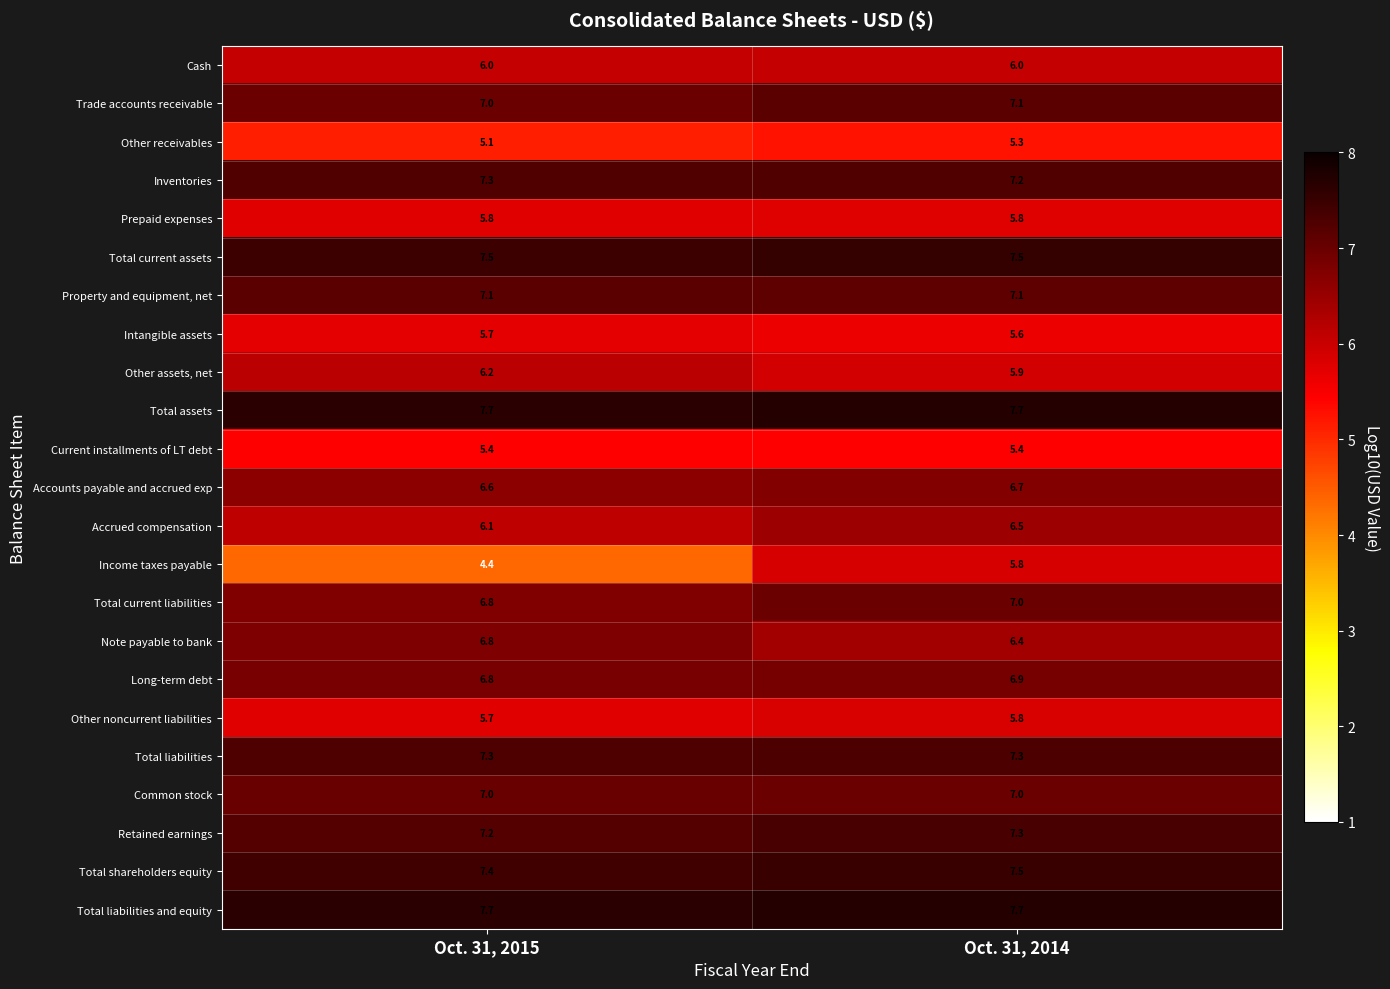

What is the sum of all Total current assets values?

15.0